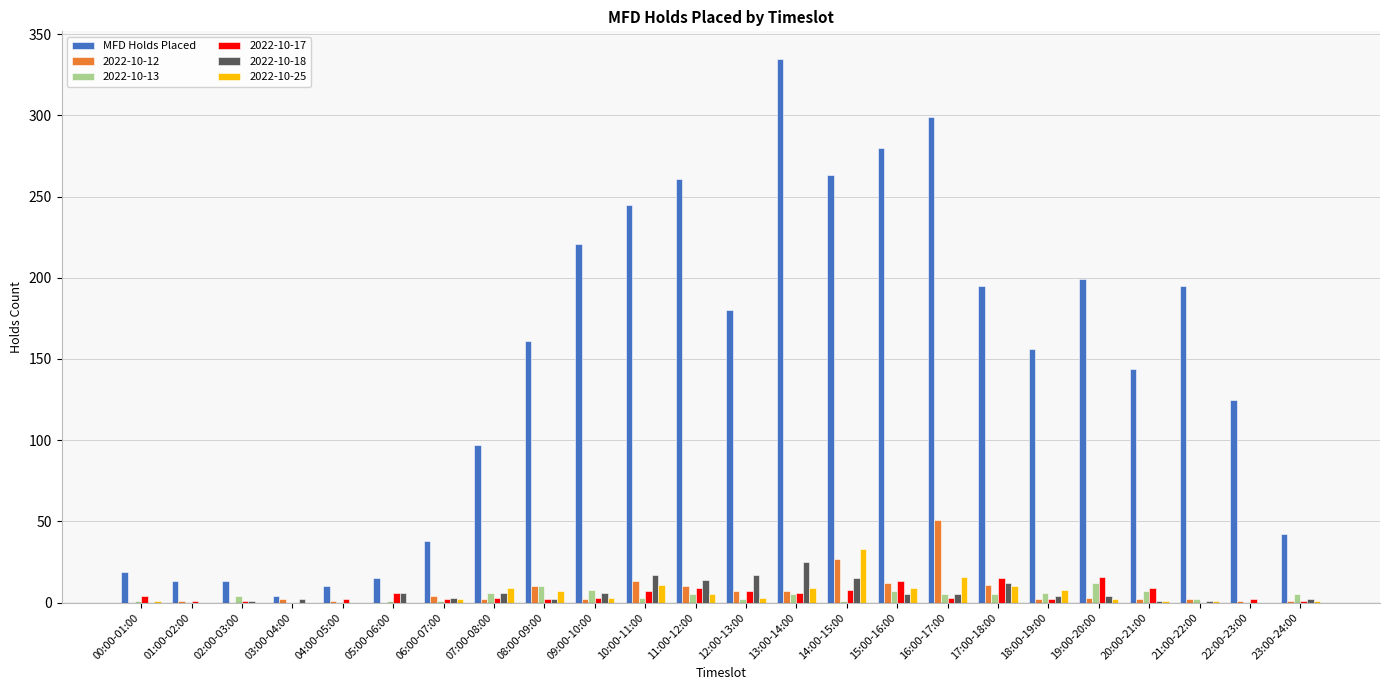

Is the value of 2022-10-18 at 10:00-11:00 greater than the value of 2022-10-17 at 04:00-05:00?

Yes